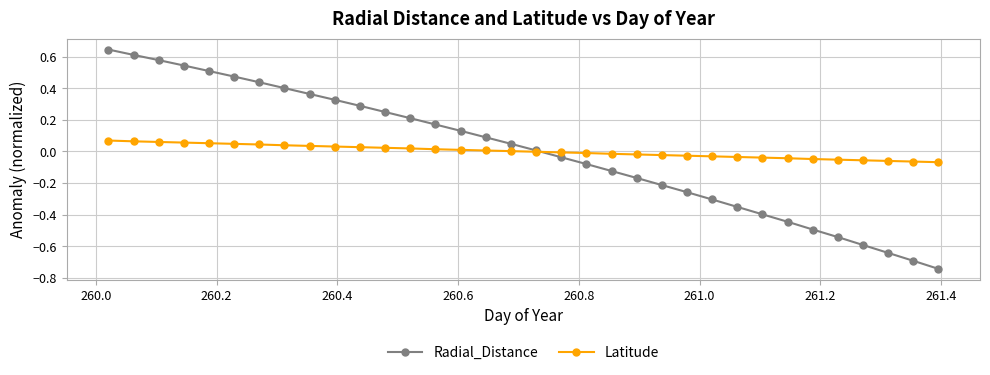

Which series has the widest spread of values?

Radial_Distance